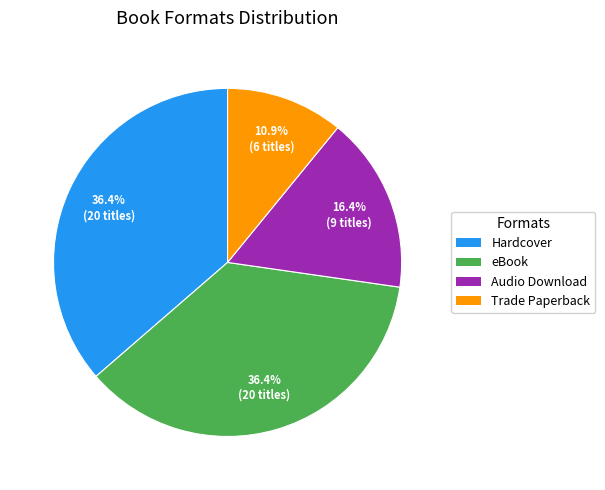

What is the smallest slice in the pie chart?

Trade Paperback